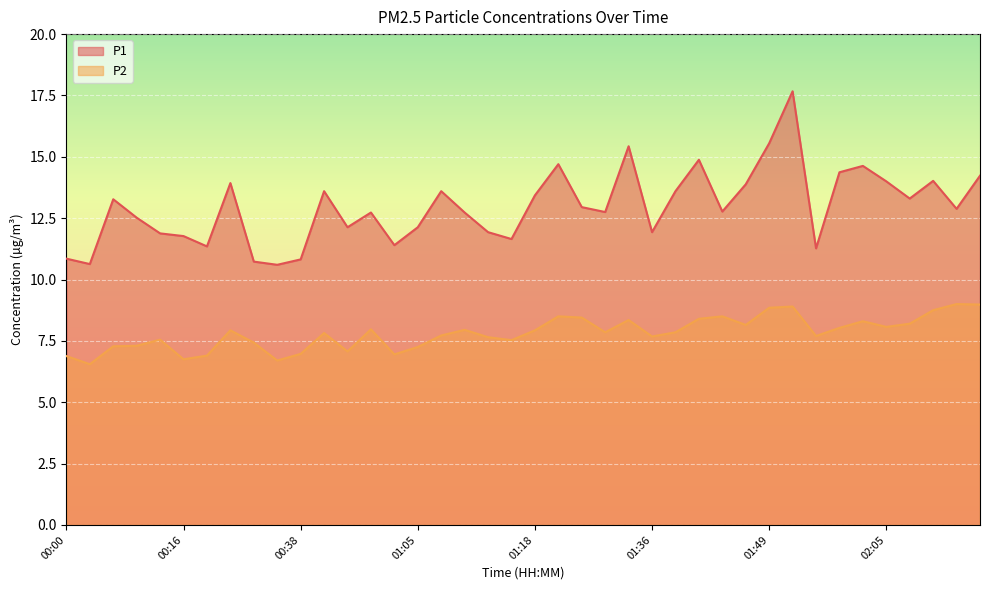

What are all the series names shown in the legend?

P1, P2